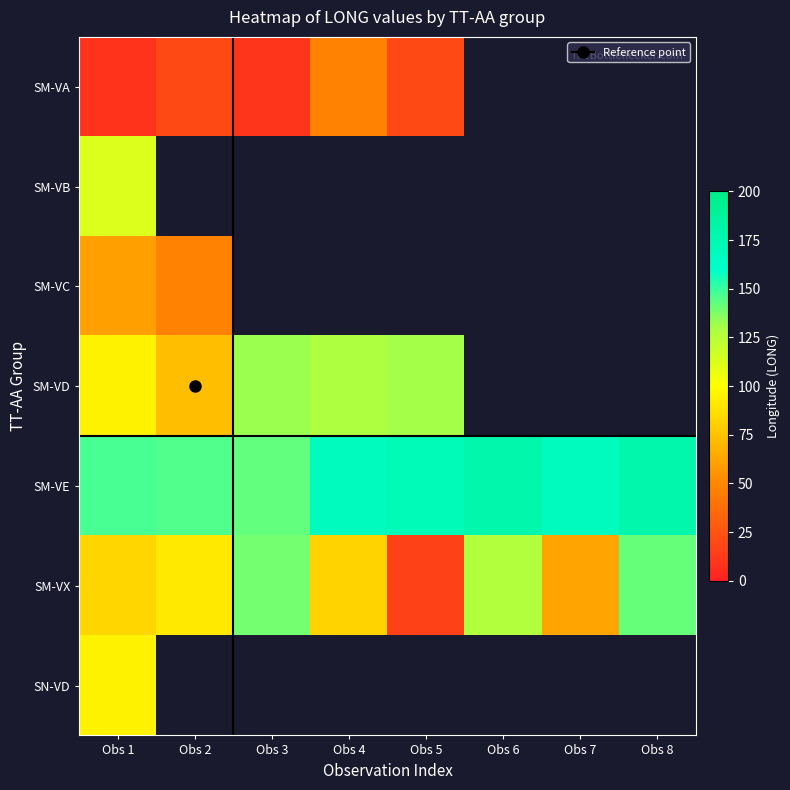

Between Obs 6 and Obs 5, which is larger?

Obs 5